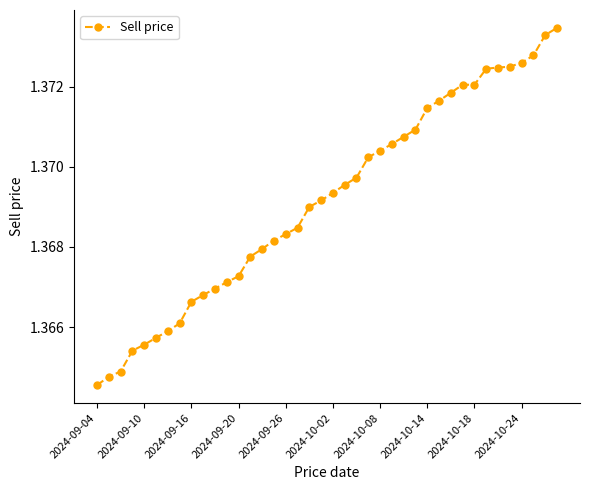

What is the maximum value shown in the chart?

1.4